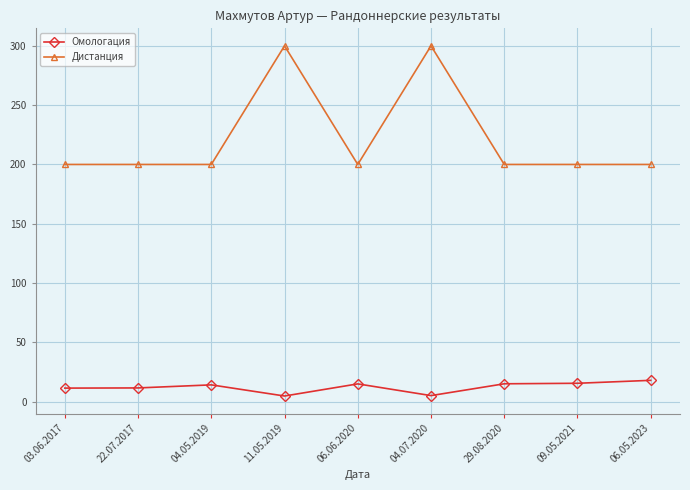

What is the lowest value of the Дистанция series?

200.0